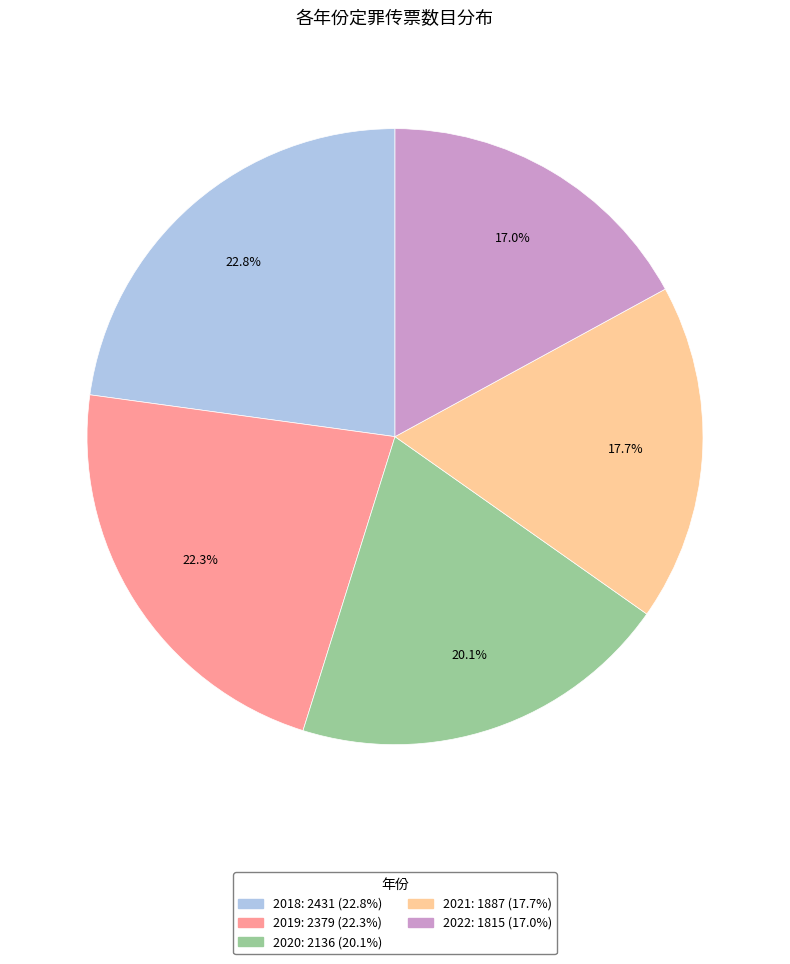

Combined, do 2021 and 2020 account for over 50%?

No